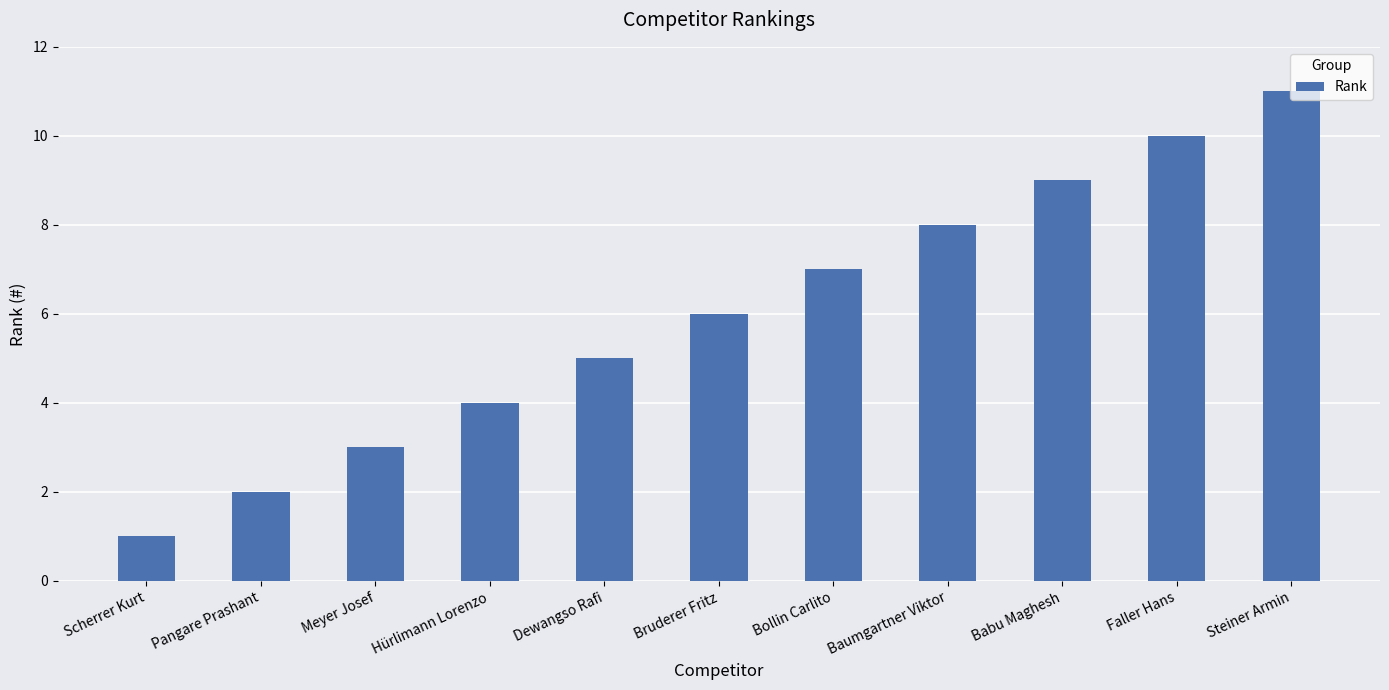

Between Dewangso Rafi and Steiner Armin, which is larger?

Steiner Armin